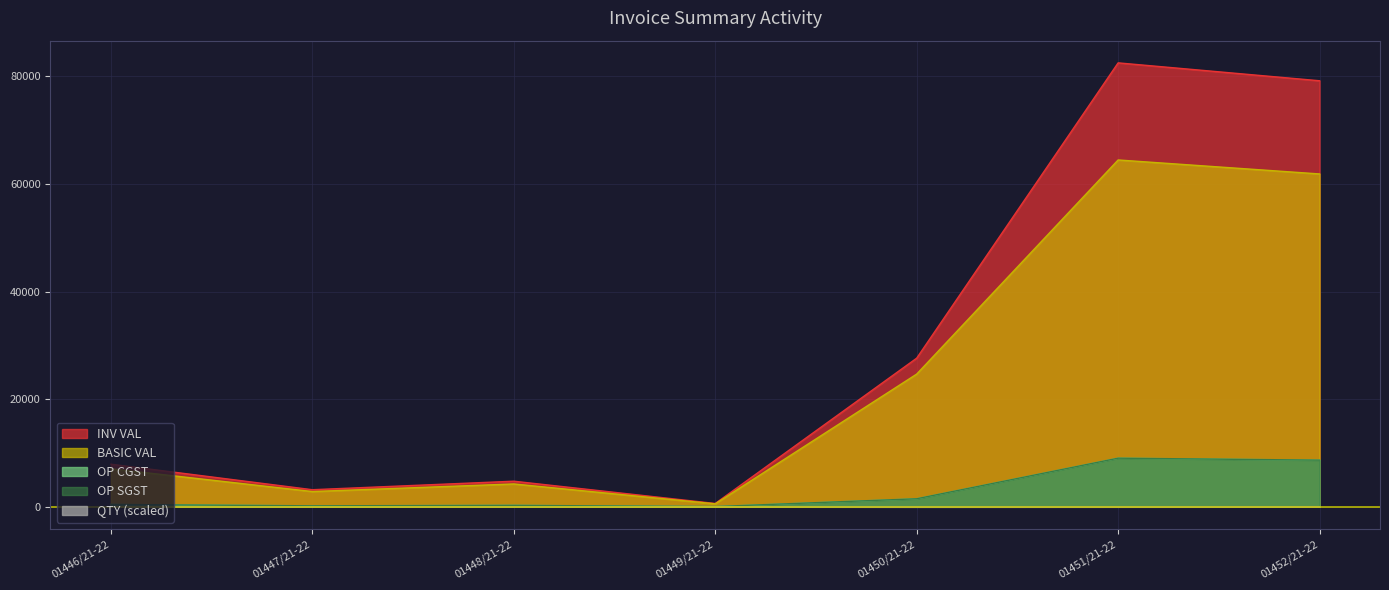

What is the average value of the INV VAL series?

29392.5